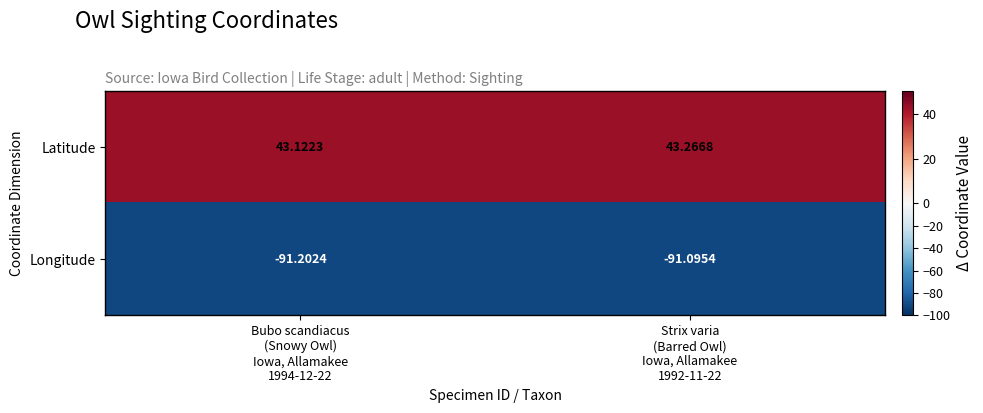

What is the maximum value shown in the chart?

43.3